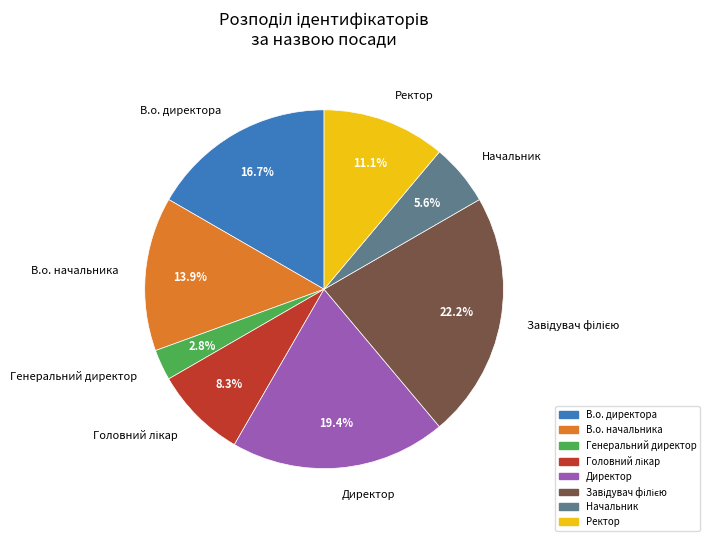

Combined, what portion of the pie is Генеральний директор and В.о. начальника?

16.7%